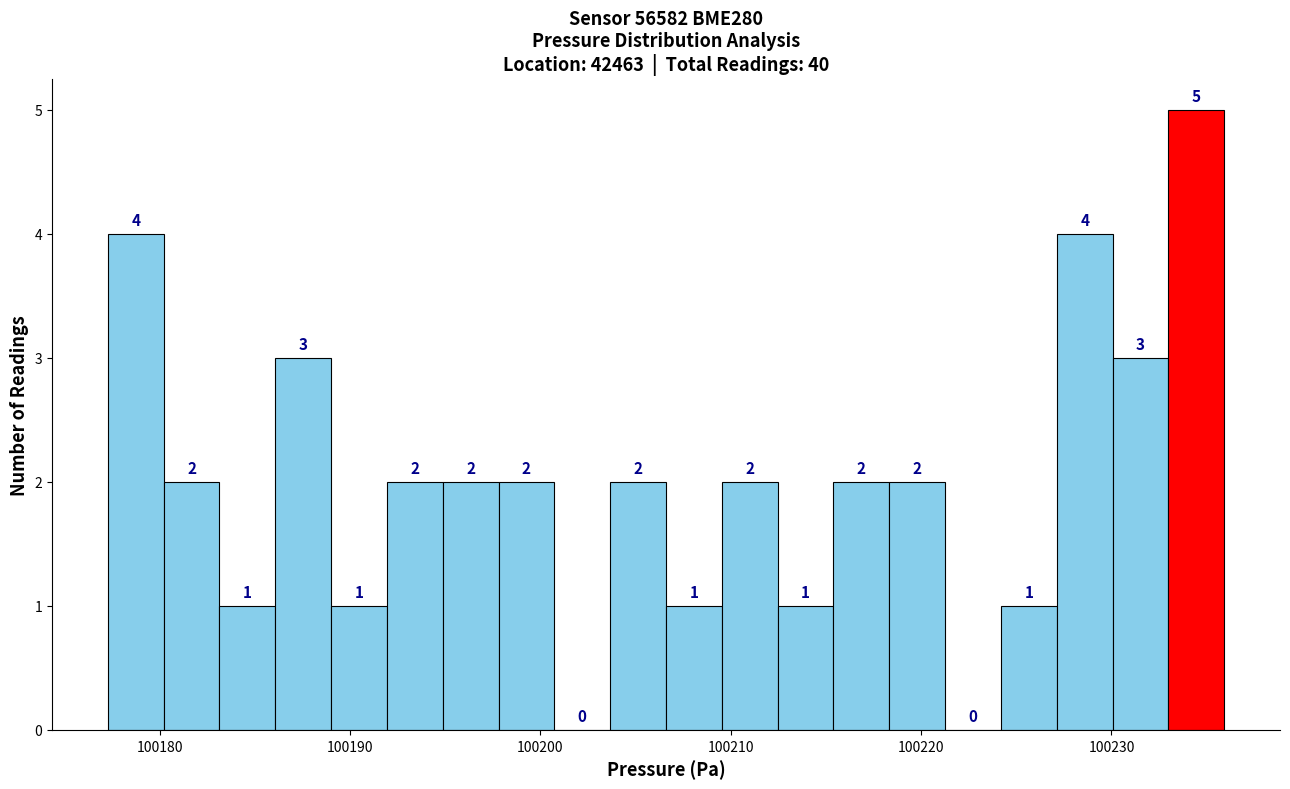

Read against the x-axis, roughly where is the centre of the tallest bar?

100234